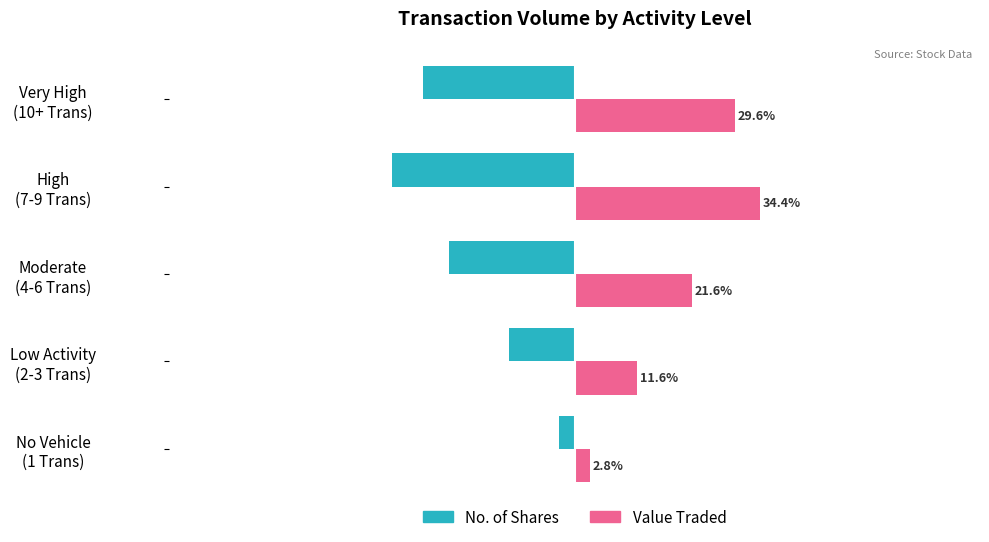

List the series in order of their peak value, highest first.

Value Traded, No. of Shares